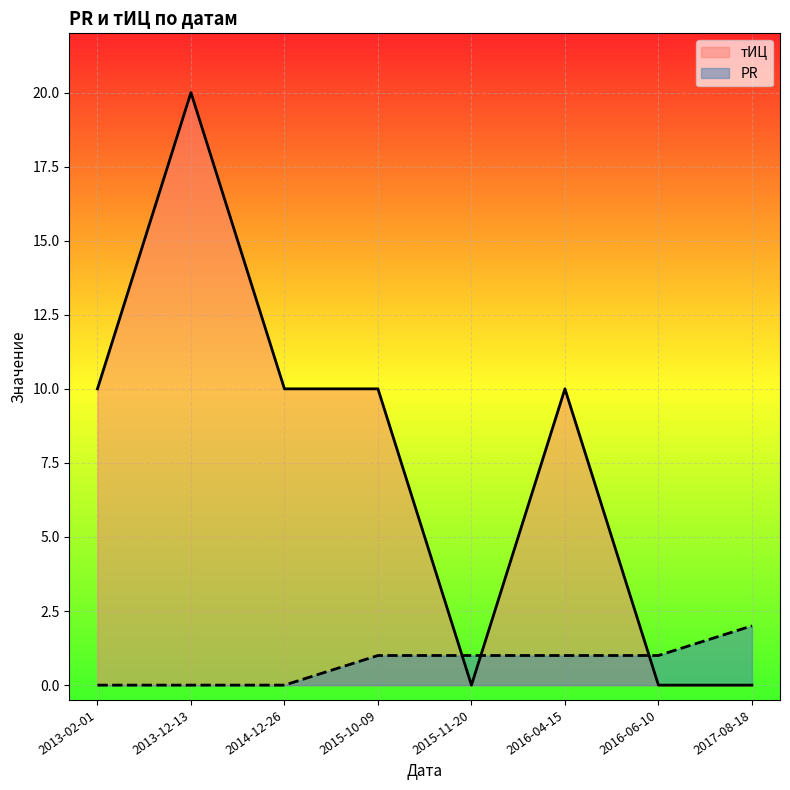

True or false: PR has a value of 0 at 2013-02-01.

True